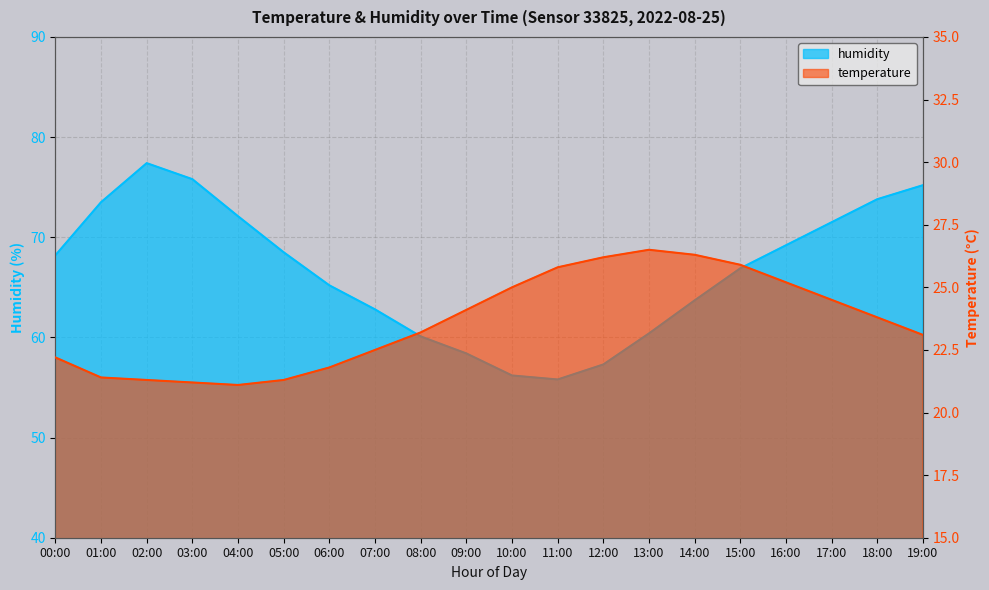

Which category has the highest value in the temperature series?

13:00